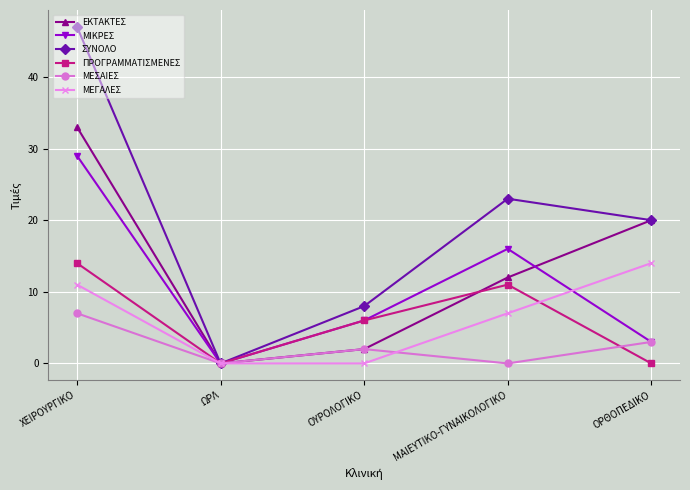

Is it true that ΜΕΓΑΛΕΣ equals 15 at ΧΕΙΡΟΥΡΓΙΚΟ?

False